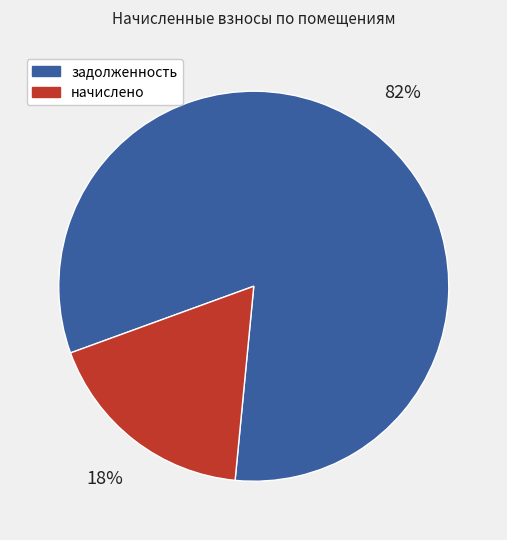

To the nearest percent, what is the difference between the largest and smallest slice percentages?

64%